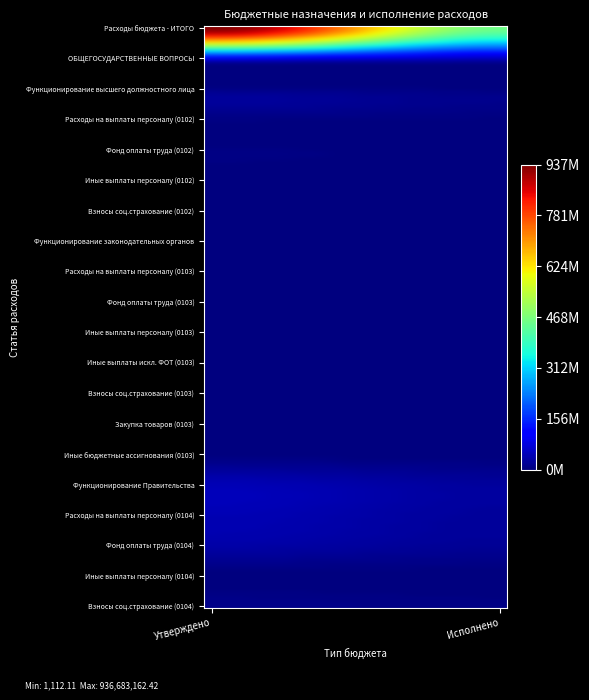

How many categories are shown in the chart?

2